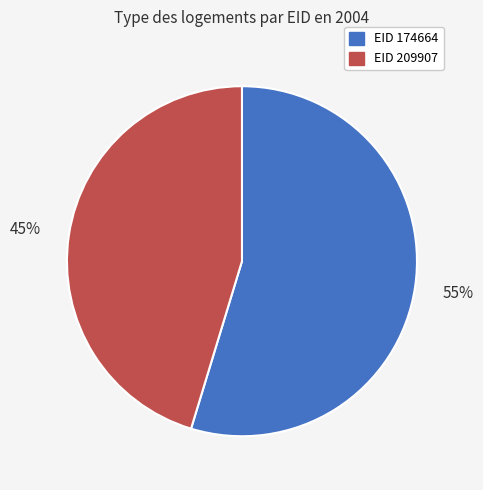

Is there a majority slice in this chart?

Yes